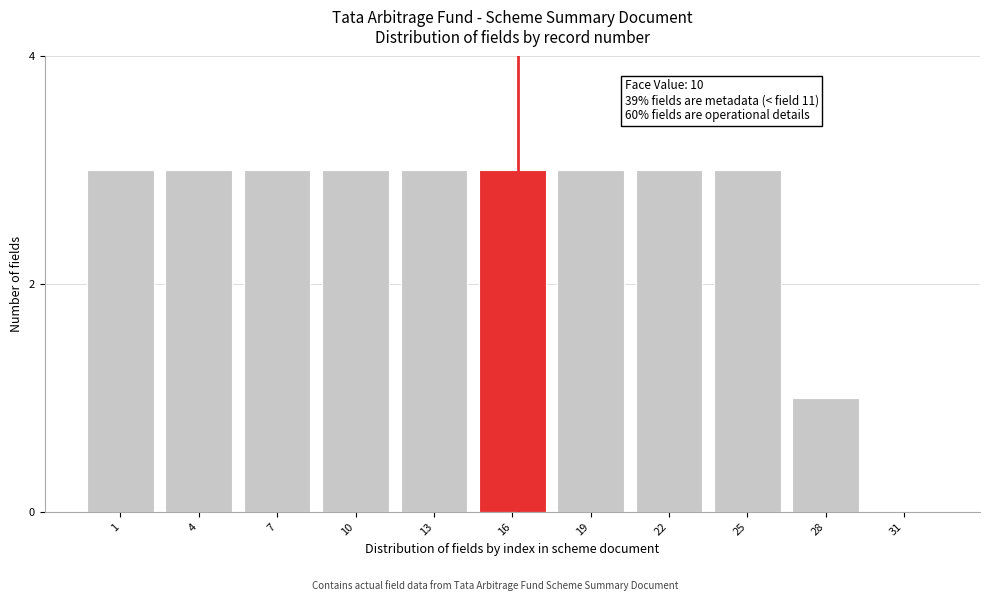

Reading left to right, list all the values displayed in this chart.

1=3	4=3	7=3	10=3	13=3	16=3	19=3	22=3	25=3	28=1	31=0